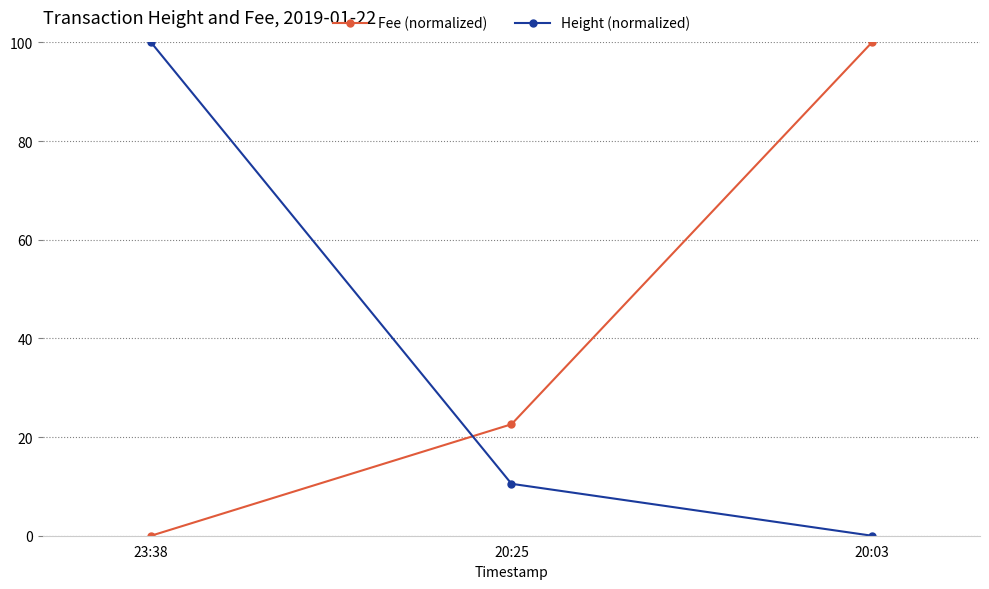

Does the chart display data point markers on the line(s)?

Yes